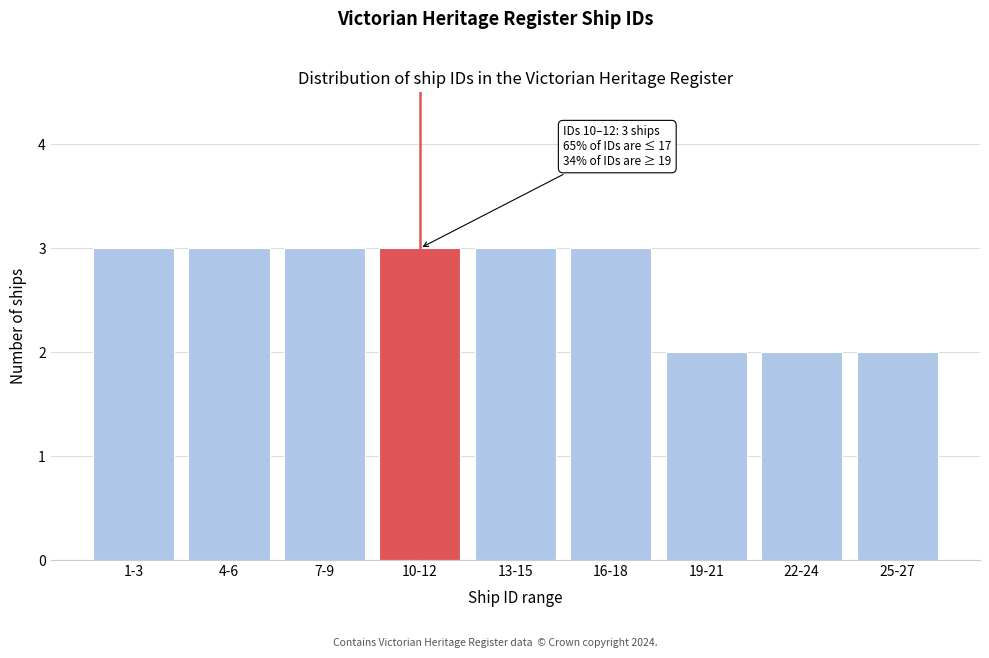

Reading left to right, list all the values displayed in this chart.

3	3	3	3	3	3	2	2	2